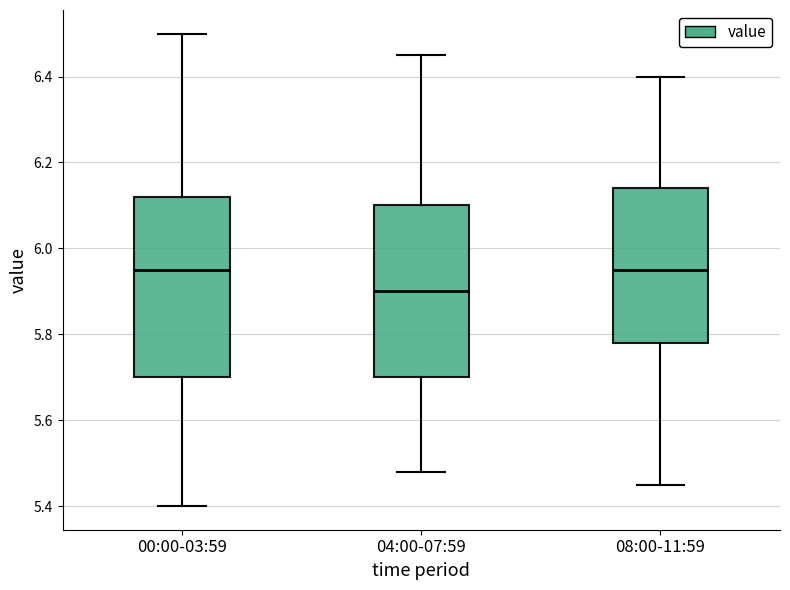

Reading left to right, transcribe this box plot: for each box, give where its median line is, the range the box spans, and where its two whiskers end, as read against the y-axis. The values are not printed on the chart, so give them approximately, as read against the axis.

00:00-03:59: median 5.96, box 5.70 to 6.12, whiskers 5.40 to 6.50
04:00-07:59: median 5.90, box 5.70 to 6.10, whiskers 5.48 to 6.46
08:00-11:59: median 5.96, box 5.78 to 6.14, whiskers 5.46 to 6.40